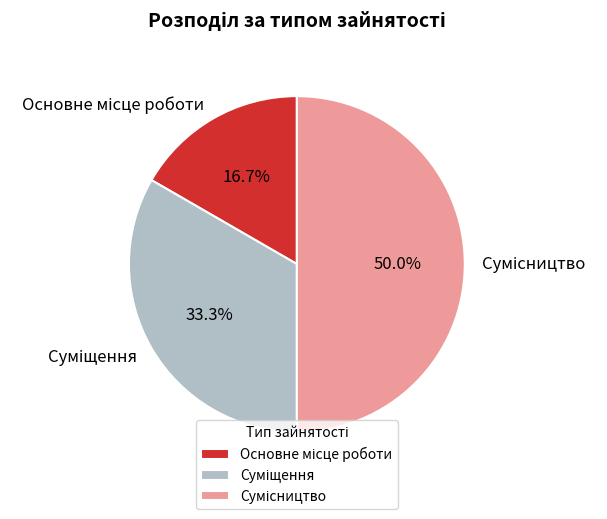

Count the number of slices in the pie.

3